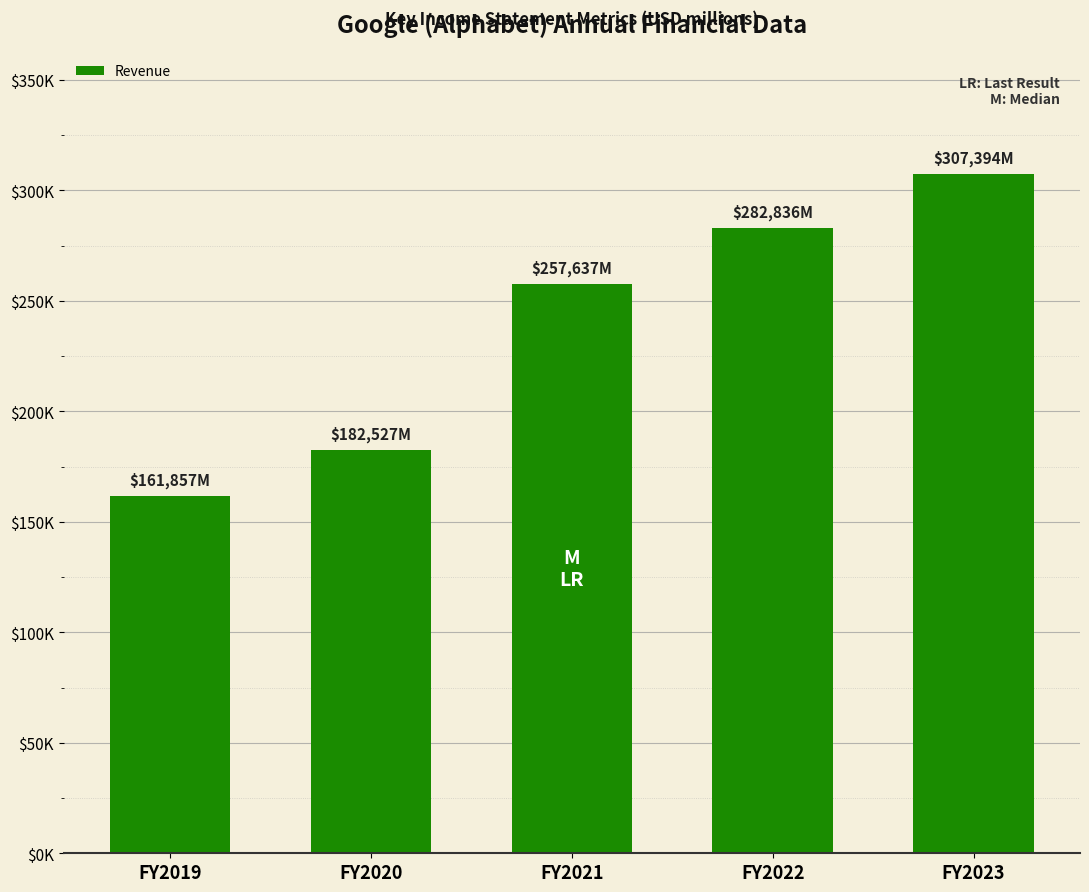

Reading left to right, what are all the values shown in this chart?

FY2019=161857	FY2020=182527	FY2021=257637	FY2022=282836	FY2023=307394